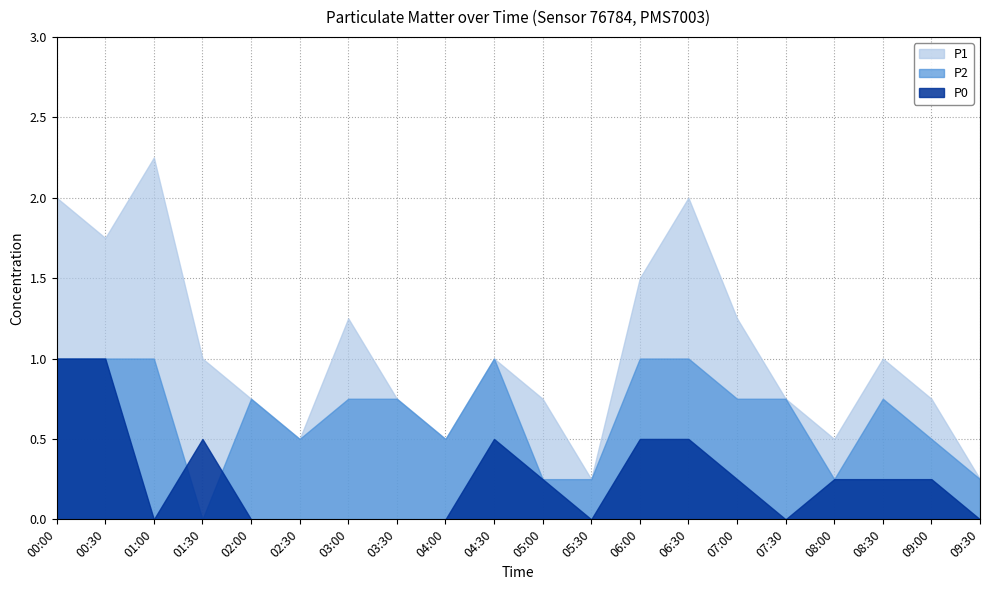

What is the label of the 6th point from the left?

02:30